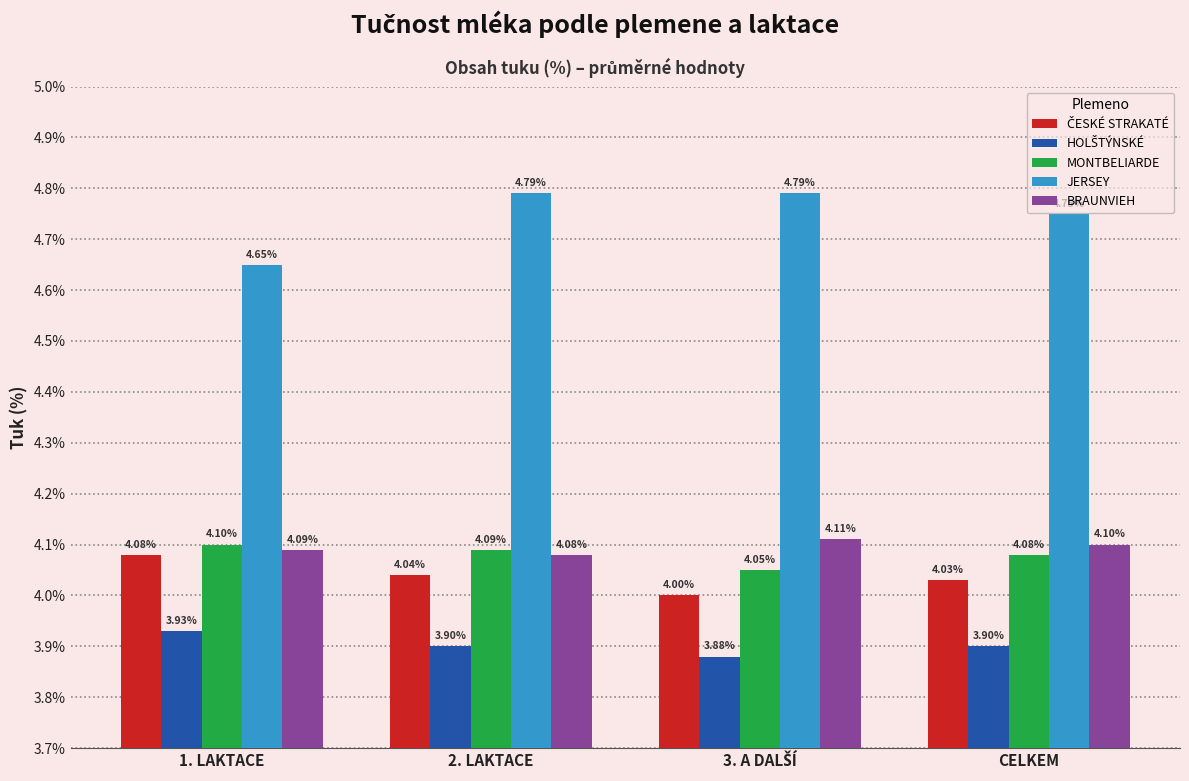

What is the total value across all series at 1. LAKTACE?

20.9